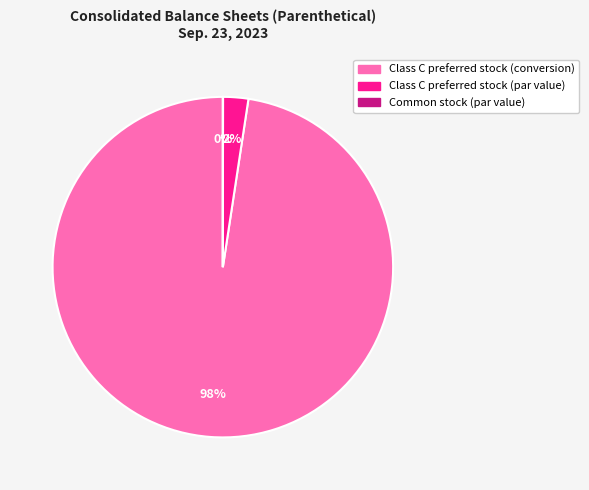

Is it true that Class C preferred stock (conversion) is 85% of the pie?

False